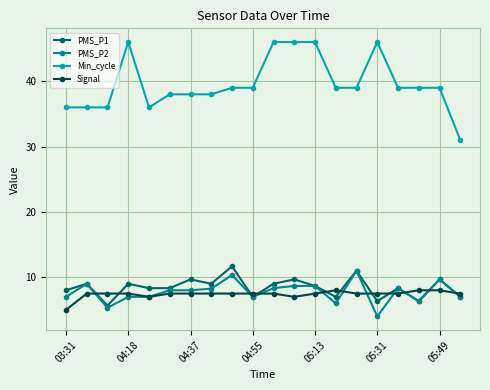

True or false: Min_cycle and PMS_P2 cross at least once.

False